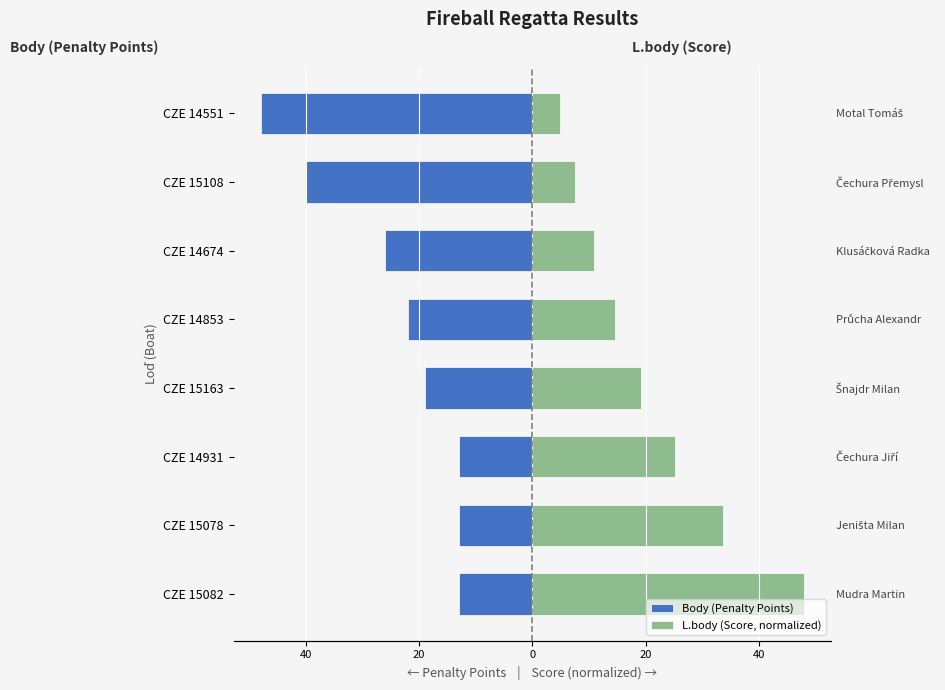

True or false: Body (Penalty Points) has a value of -14.2 at CZE 14551.

False